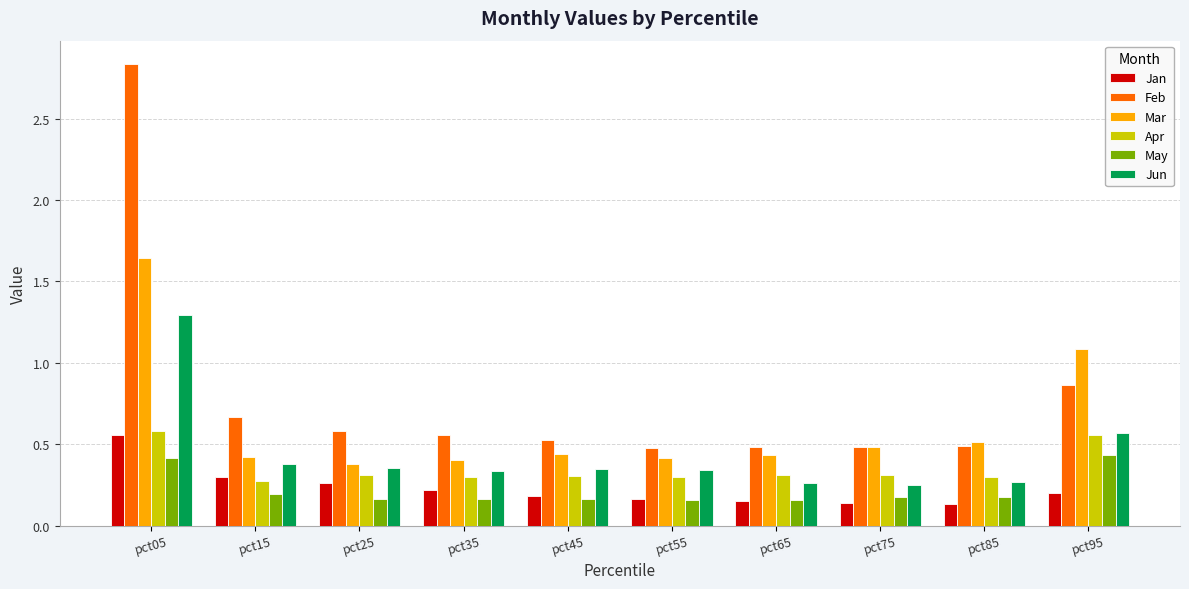

What is the sum of all May values?

2.2